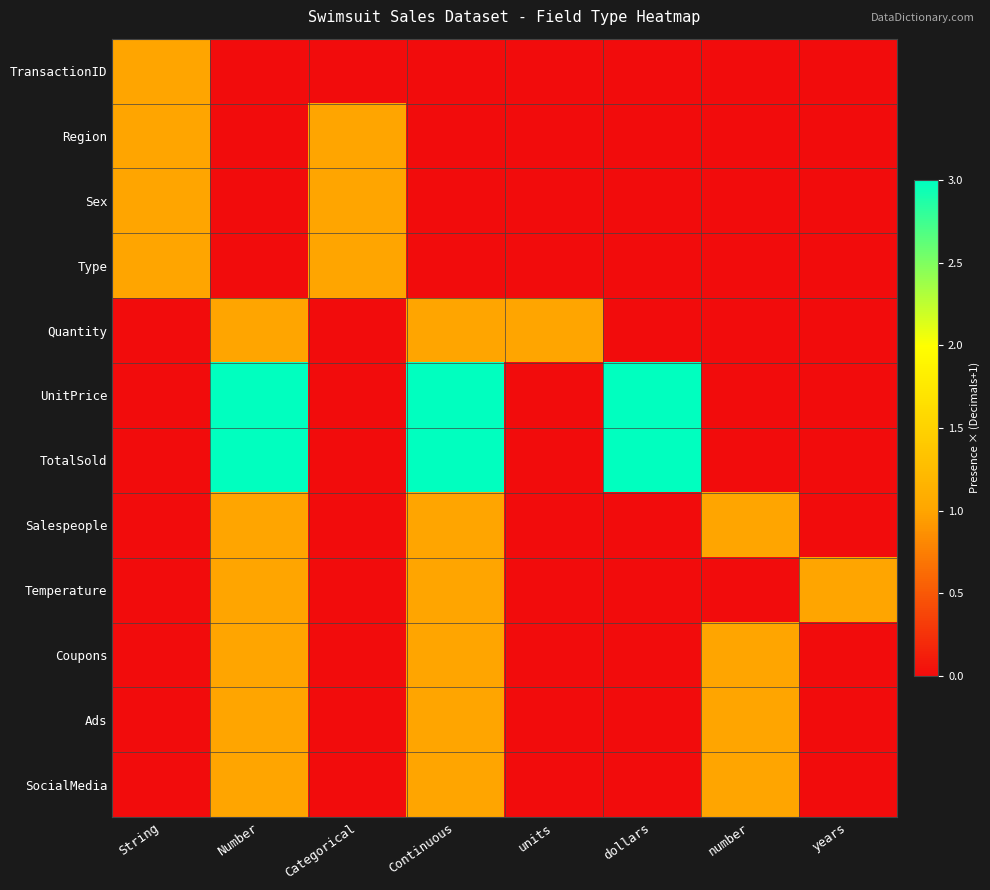

Which series has the widest spread of values?

UnitPrice